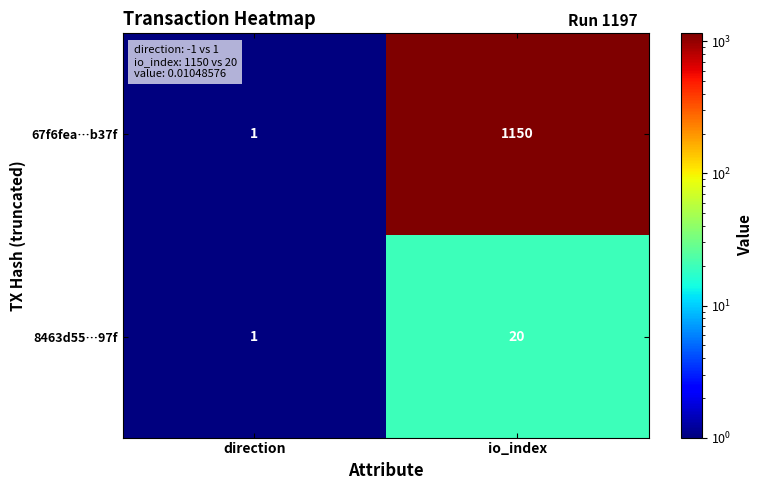

Rank the series by their average value, from highest to lowest.

67f6fea…b37f, 8463d55…97f